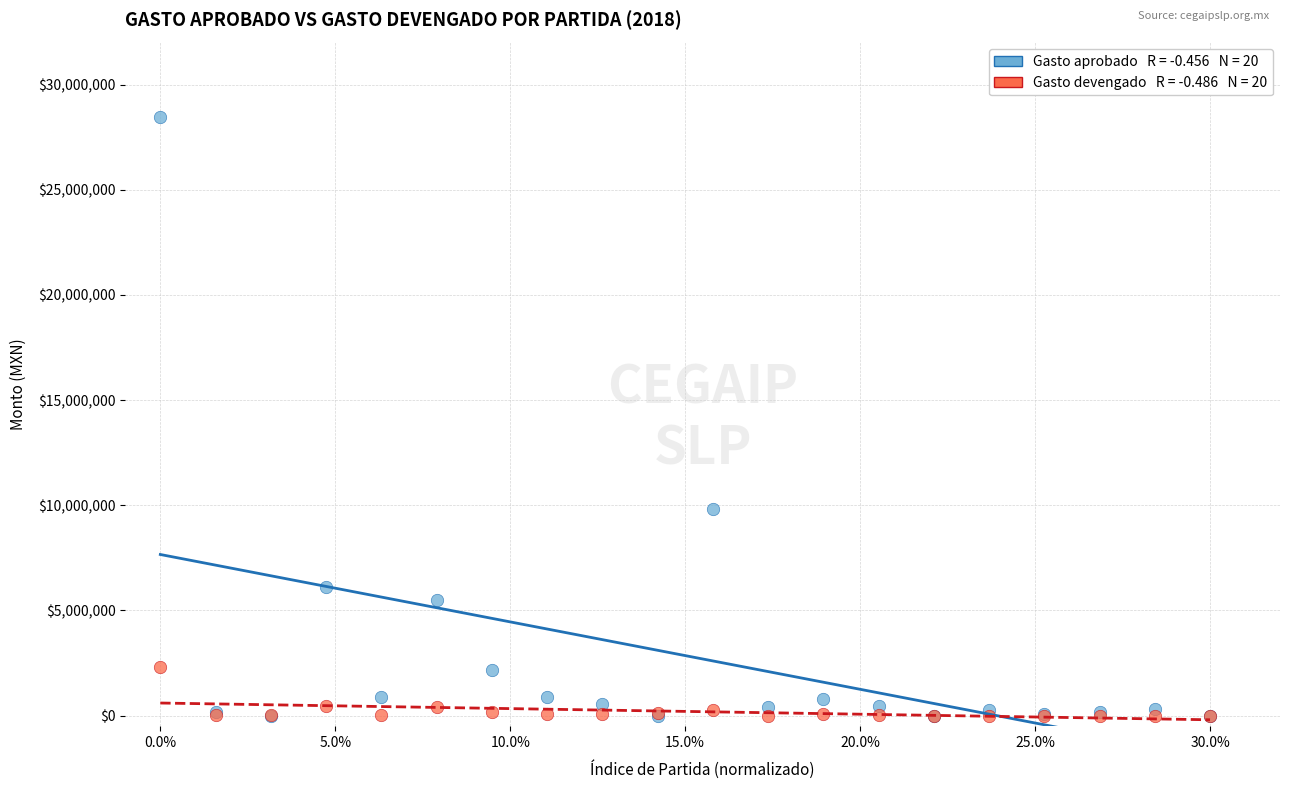

Across all series, what Y value is closest to 14228089?

9832101.8